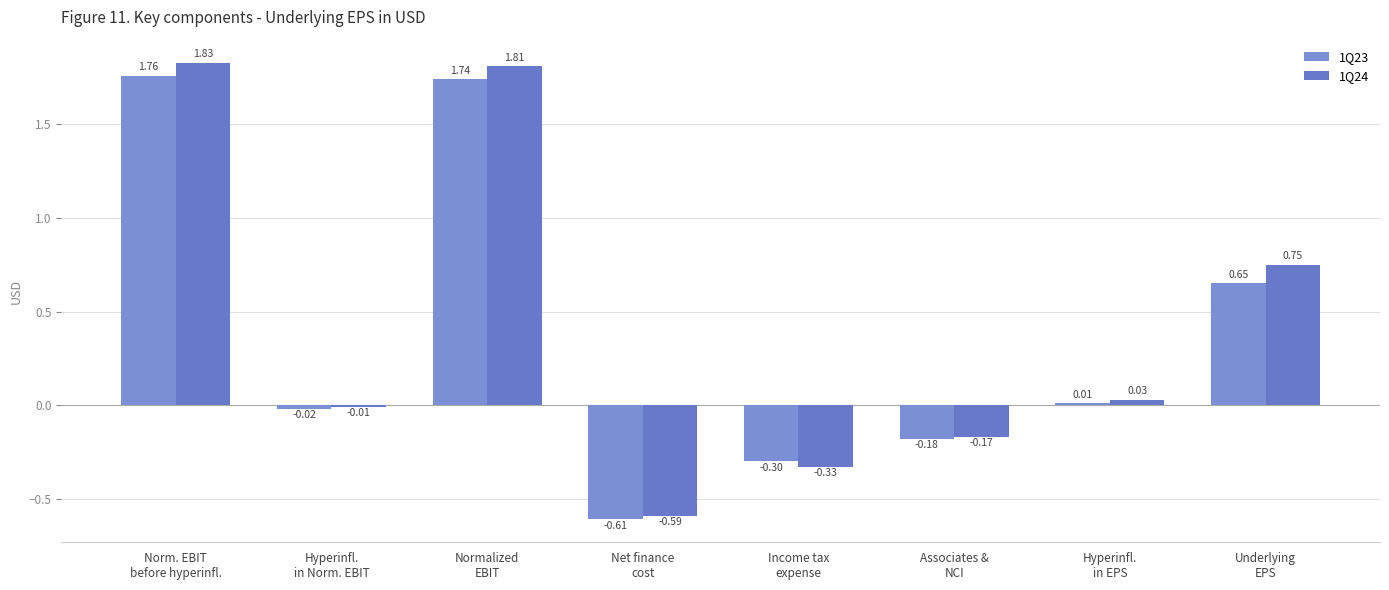

What is the sum of all 1Q23 values?

3.1